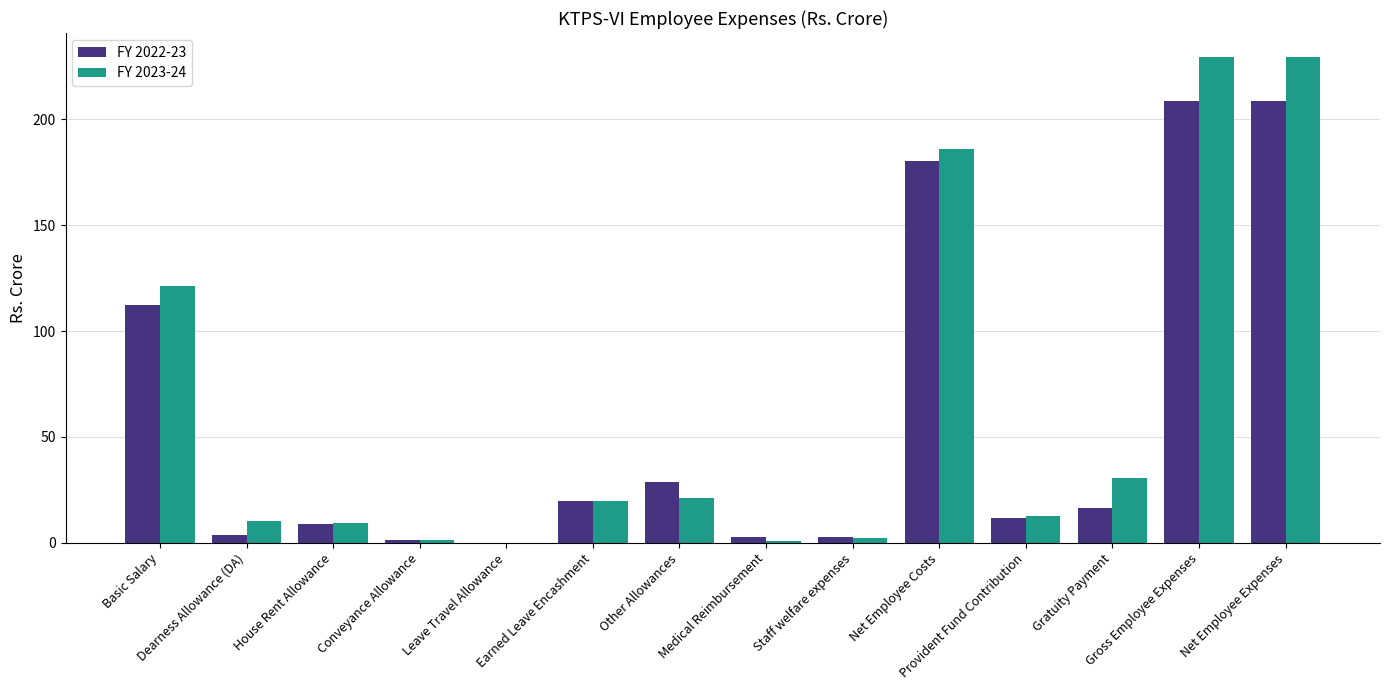

What is the greatest value displayed?

229.2